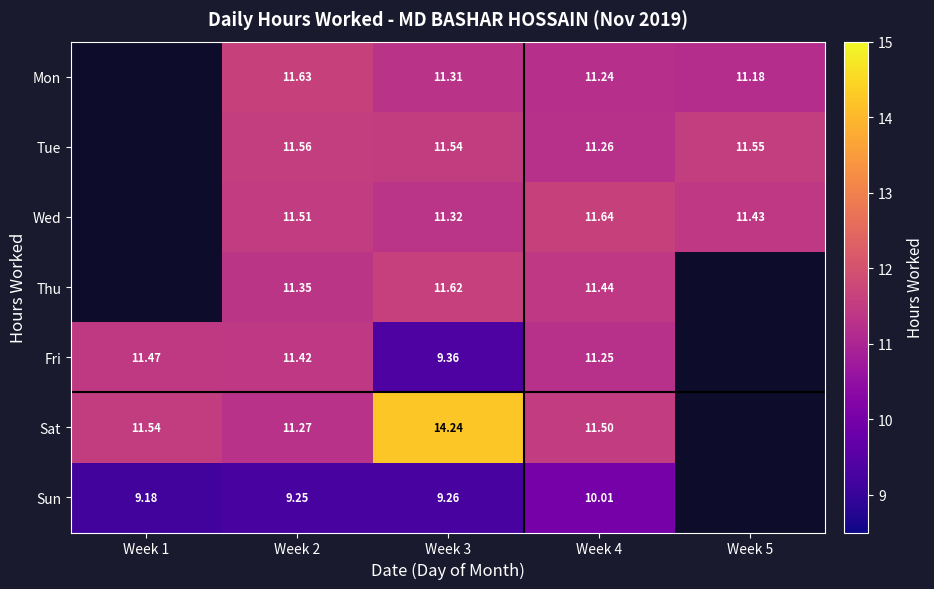

What is the difference between the highest and lowest values at Week 3?

5.0